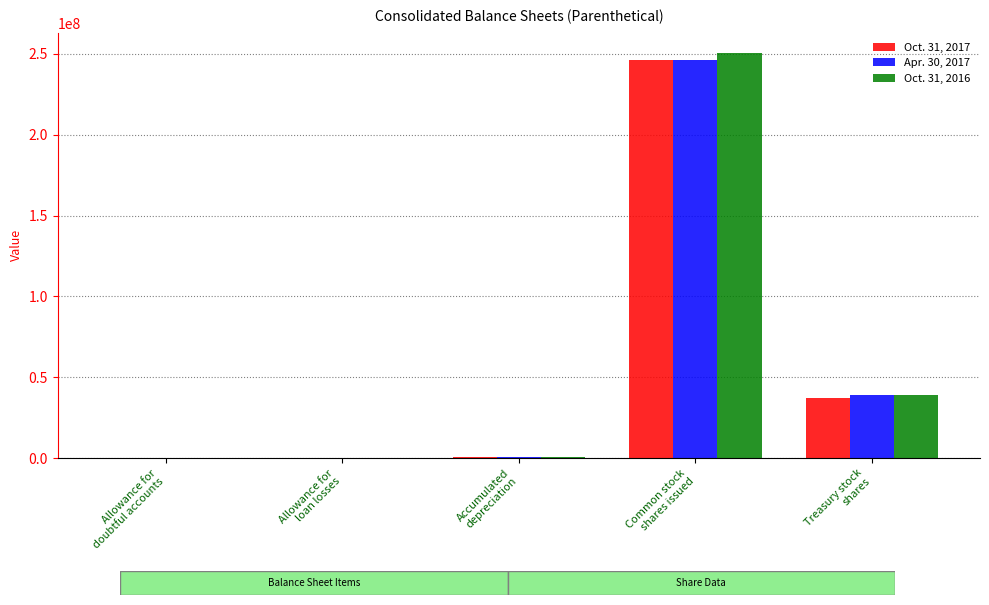

What is the average value of the Oct. 31, 2017 series?

56822682